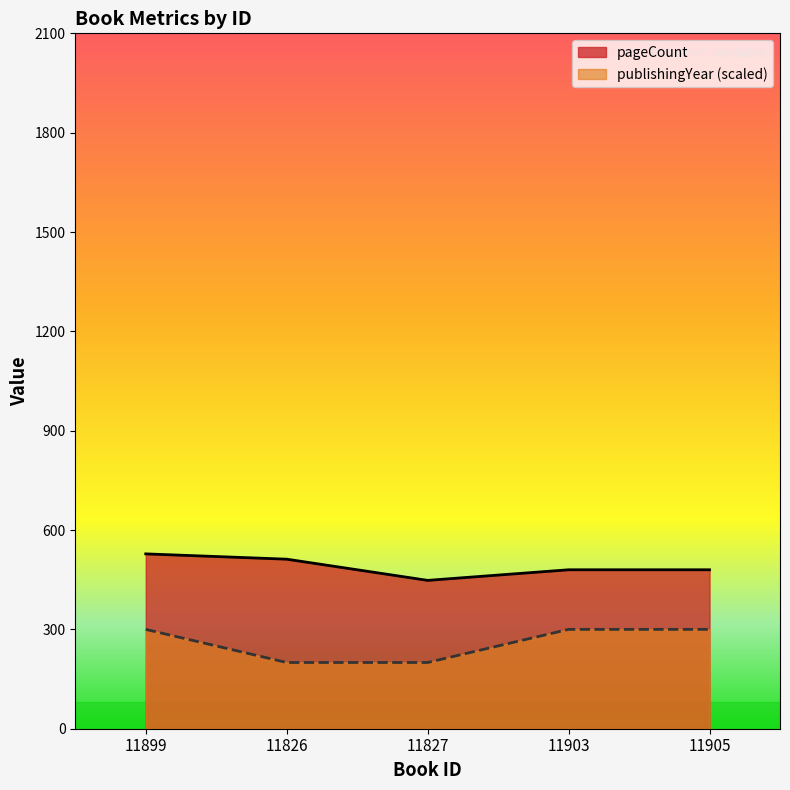

What is the value of the publishingYear point at the 5th from the left?

300